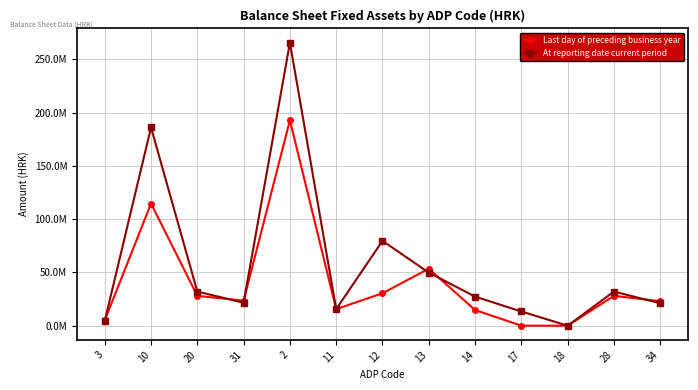

What are all the series names shown in the legend?

Last day of preceding business year, At reporting date current period